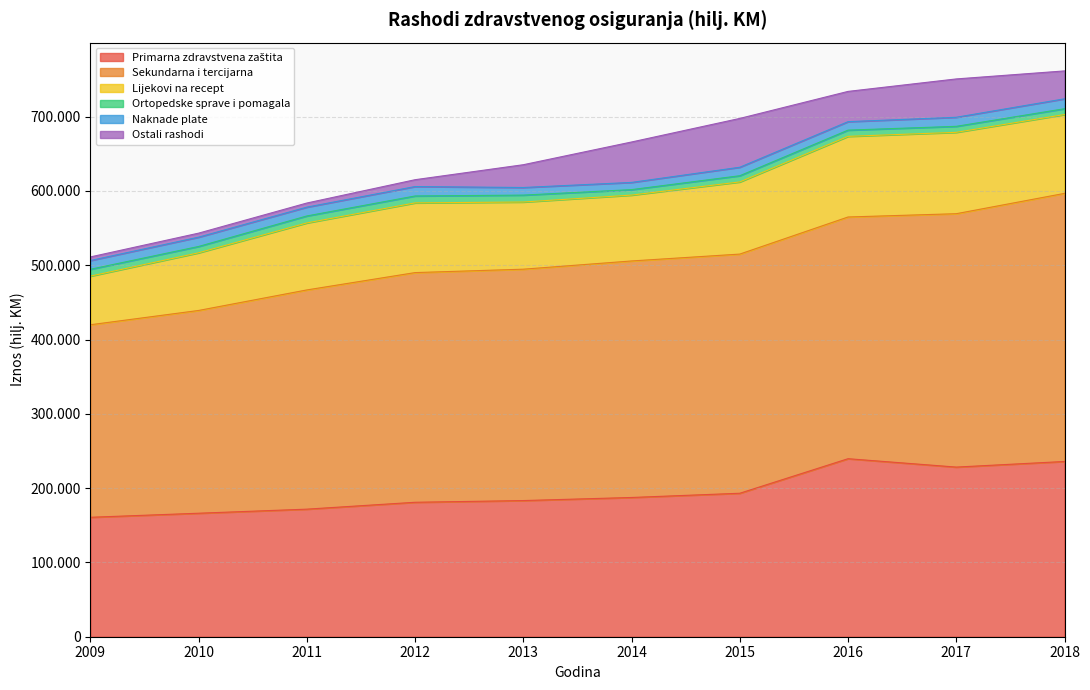

At how many categories does at least one series exceed 157696?

10